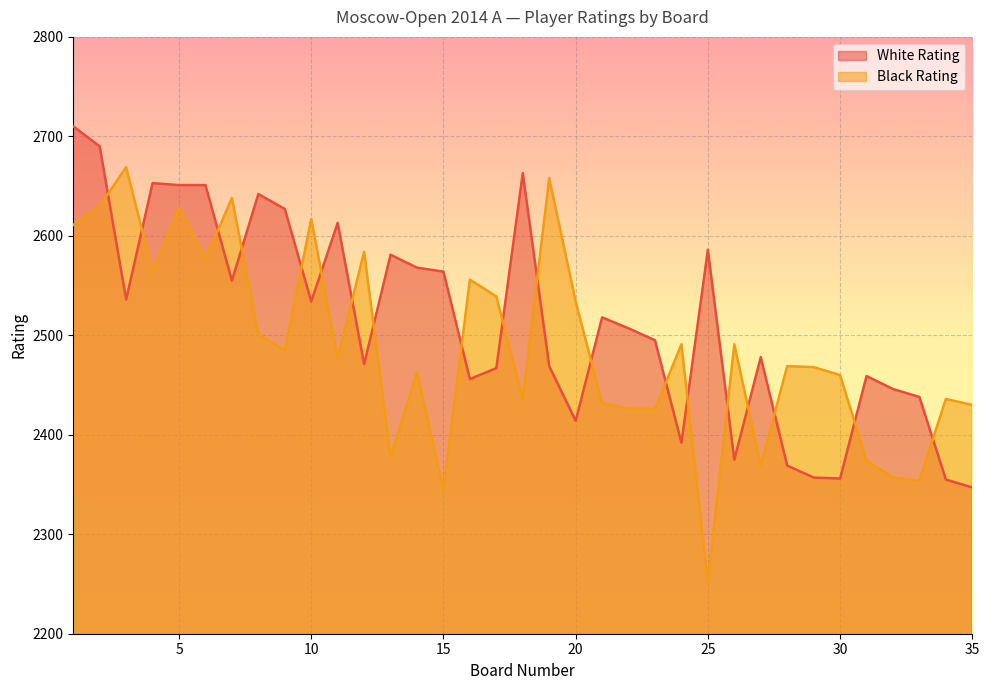

True or false: White Rating has a value of 2613 at 11.

True